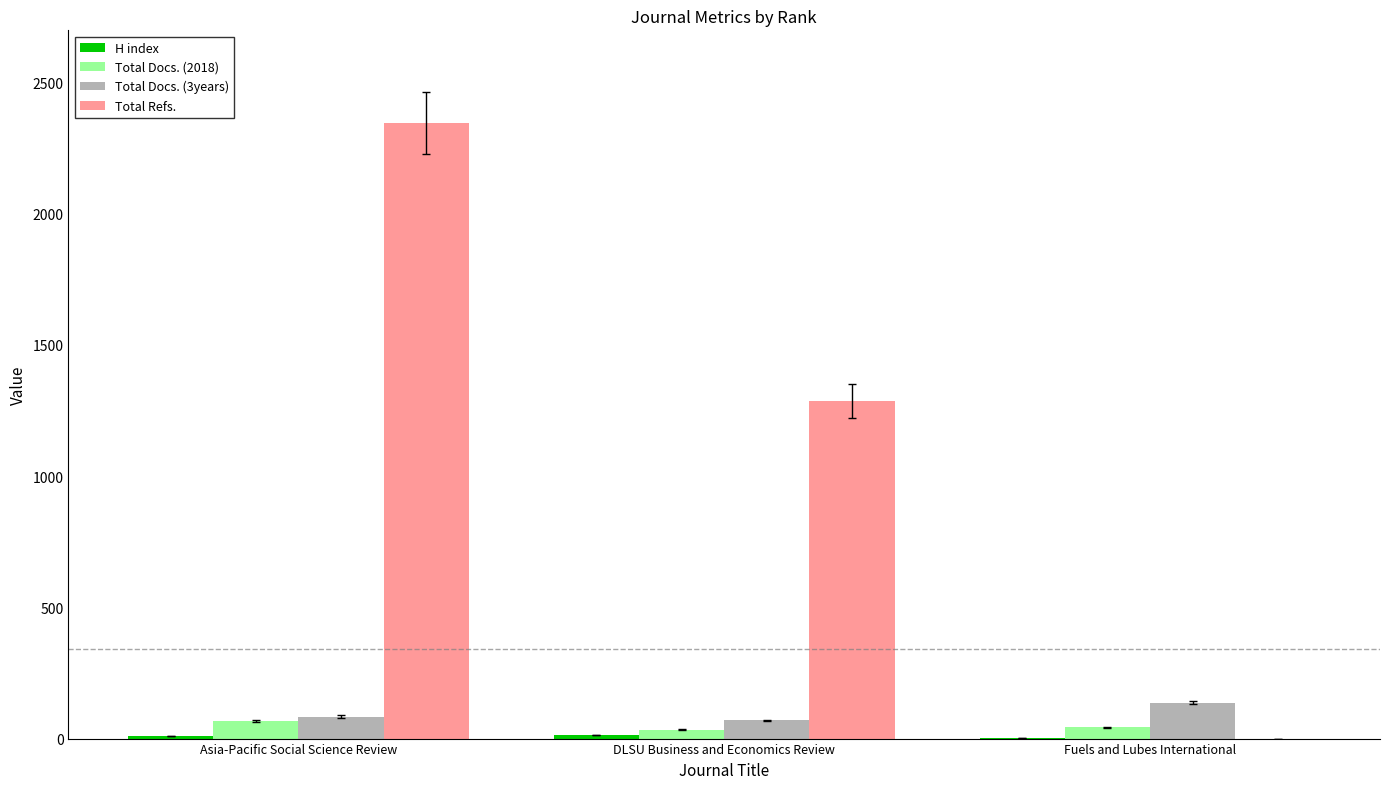

Which series has the widest spread of values?

Total Refs.